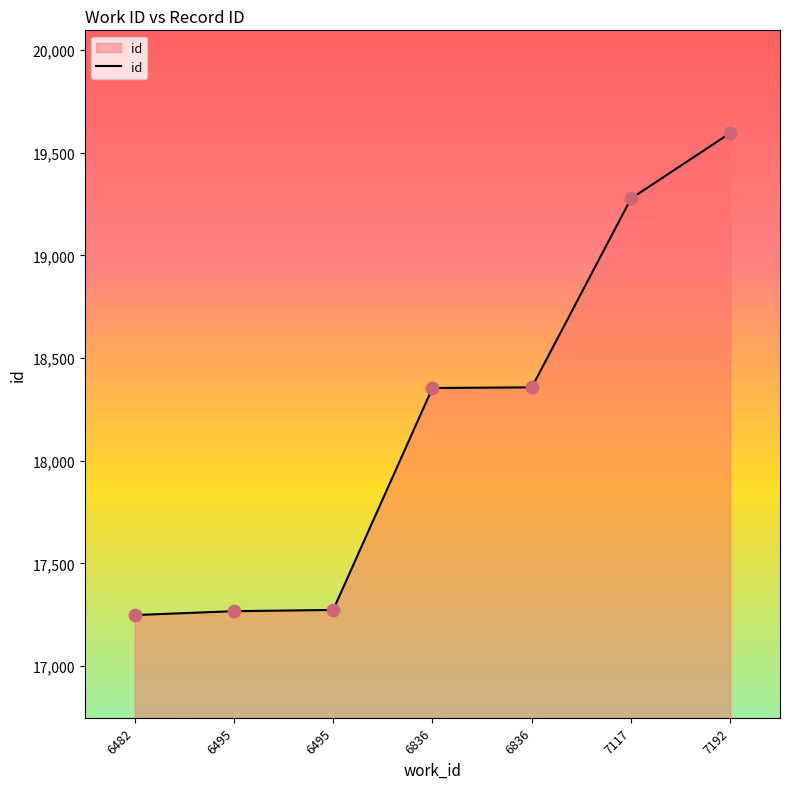

What is the ratio of the value at 6836 to the value at 6495?

1.1